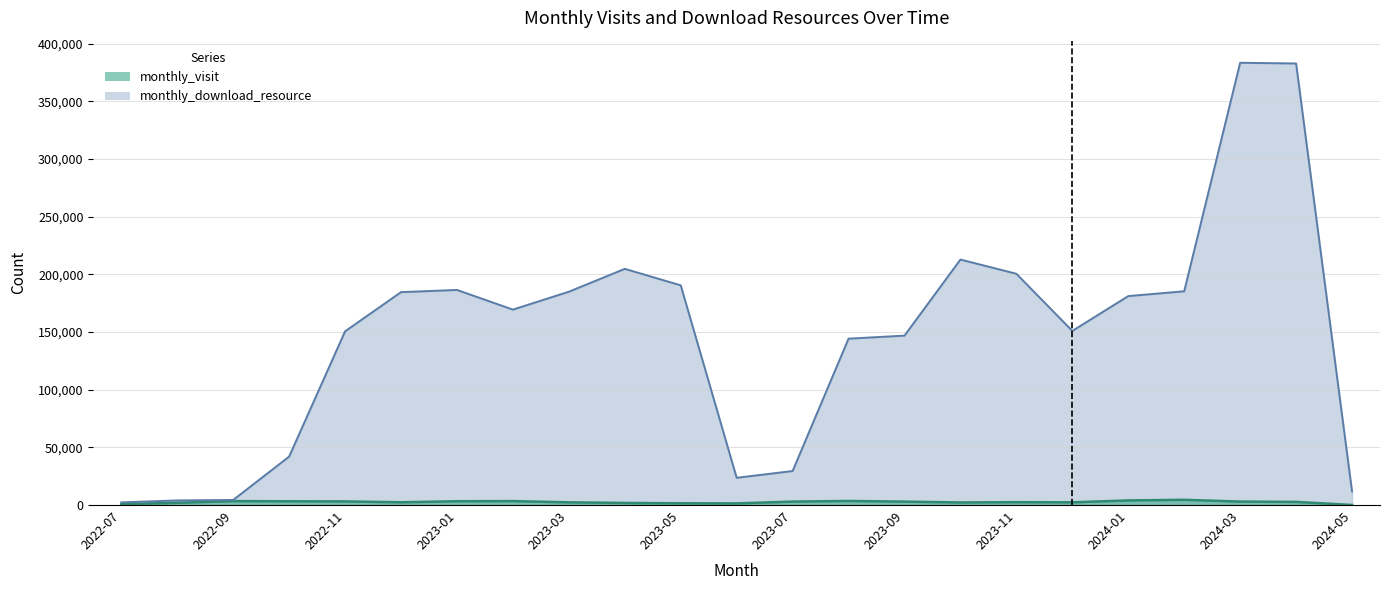

Where is the first local maximum for monthly_visit?

2022-09